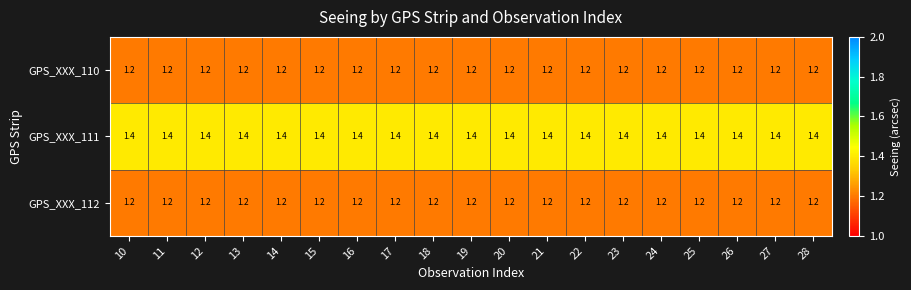

Which series has the largest total across all categories?

GPS_XXX_111